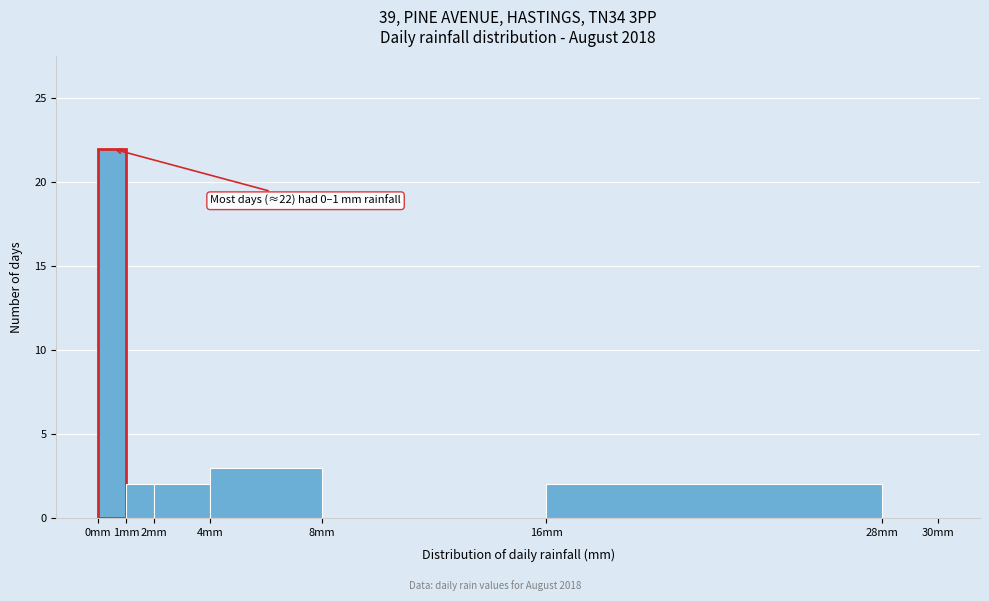

Which range on the x-axis has the tallest bar?

0 to 1